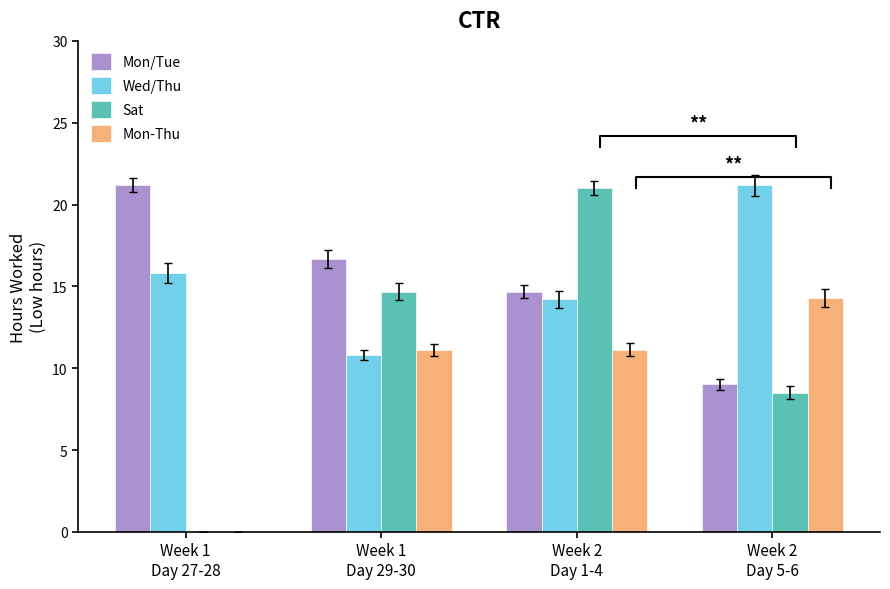

At which label does Sat first exceed 14?

Week 1
Day 29-30